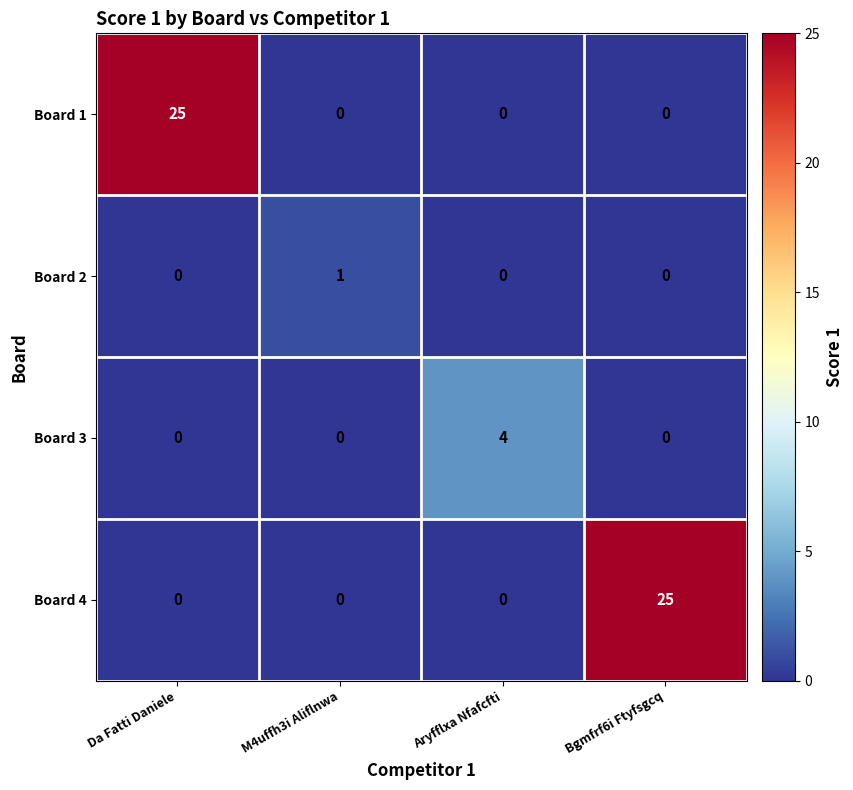

The Board 2 series shows 0 at Bgmfrf6i Ftyfsgcq. True or false?

True